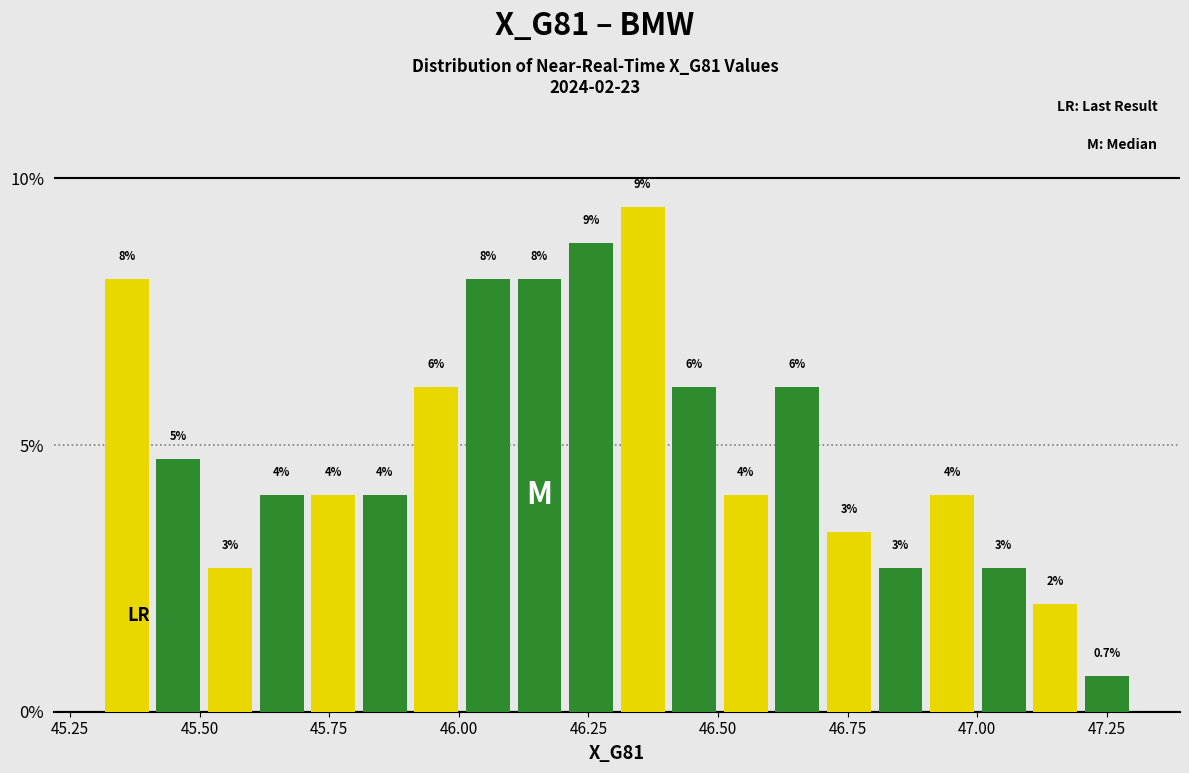

Around what value on the x-axis is the tallest bar? Give the approximate position of its centre, as read against the axis.

46.35